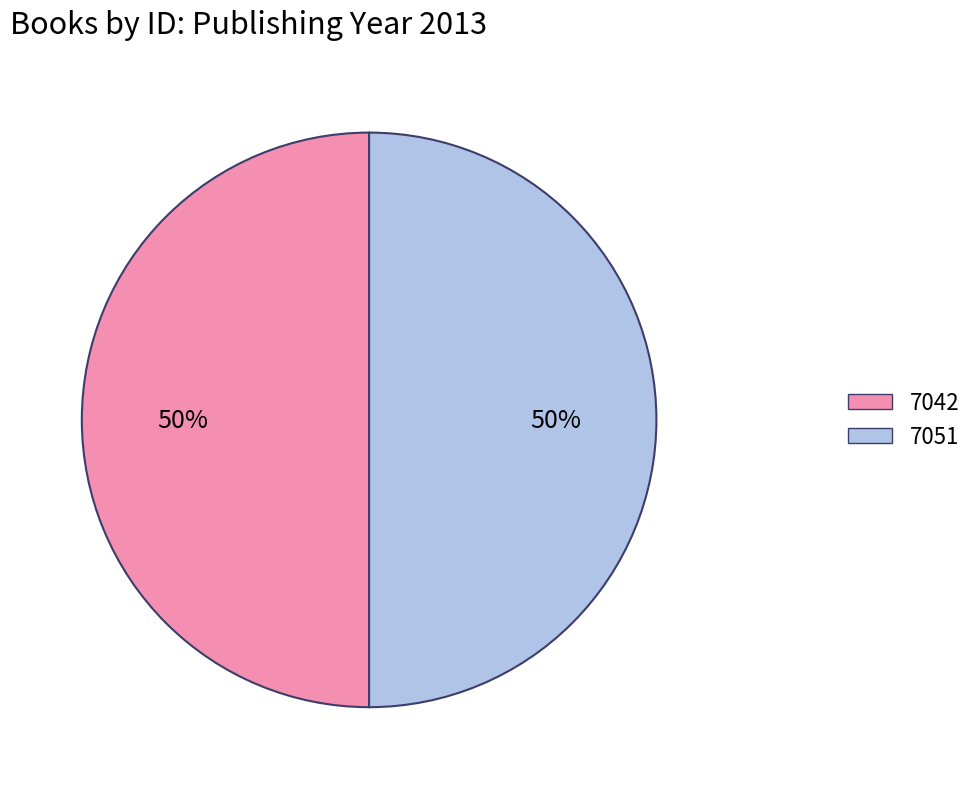

To the nearest percent, what is the combined percentage of 7051 and 7042?

100%